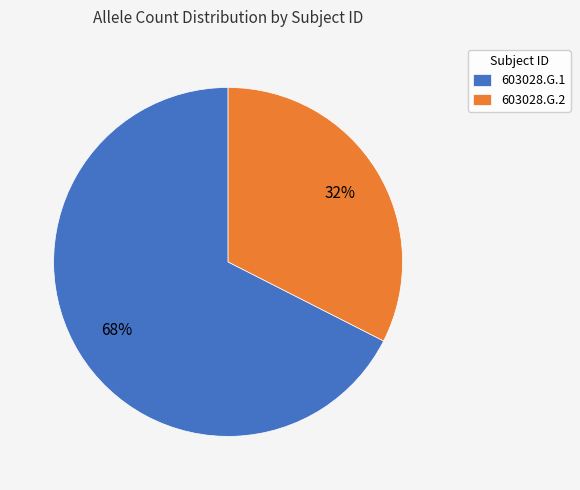

Does 603028.G.1 account for over 50% of the chart?

Yes